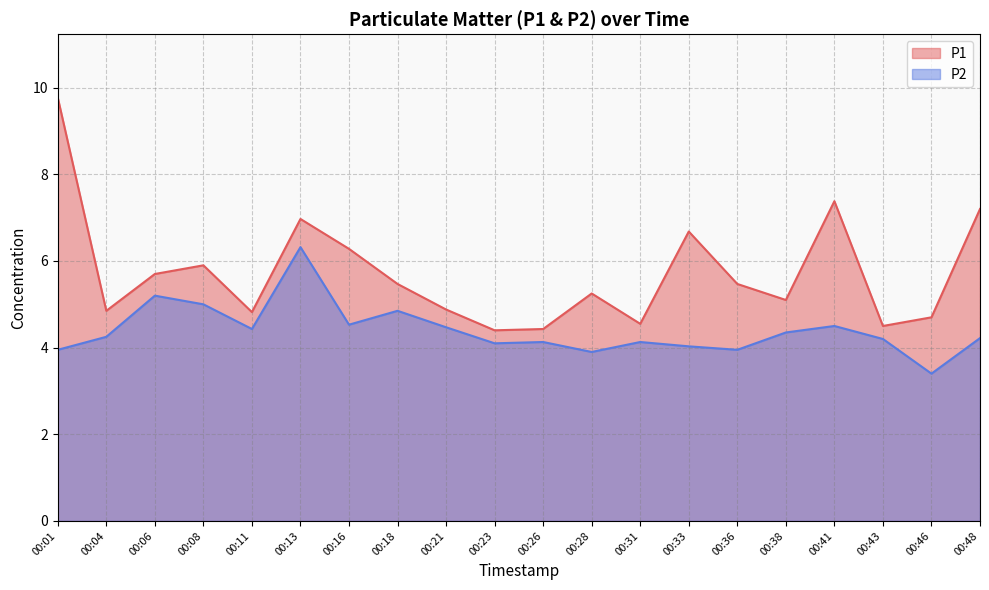

What is the difference between the highest and lowest values at 00:33?

2.6